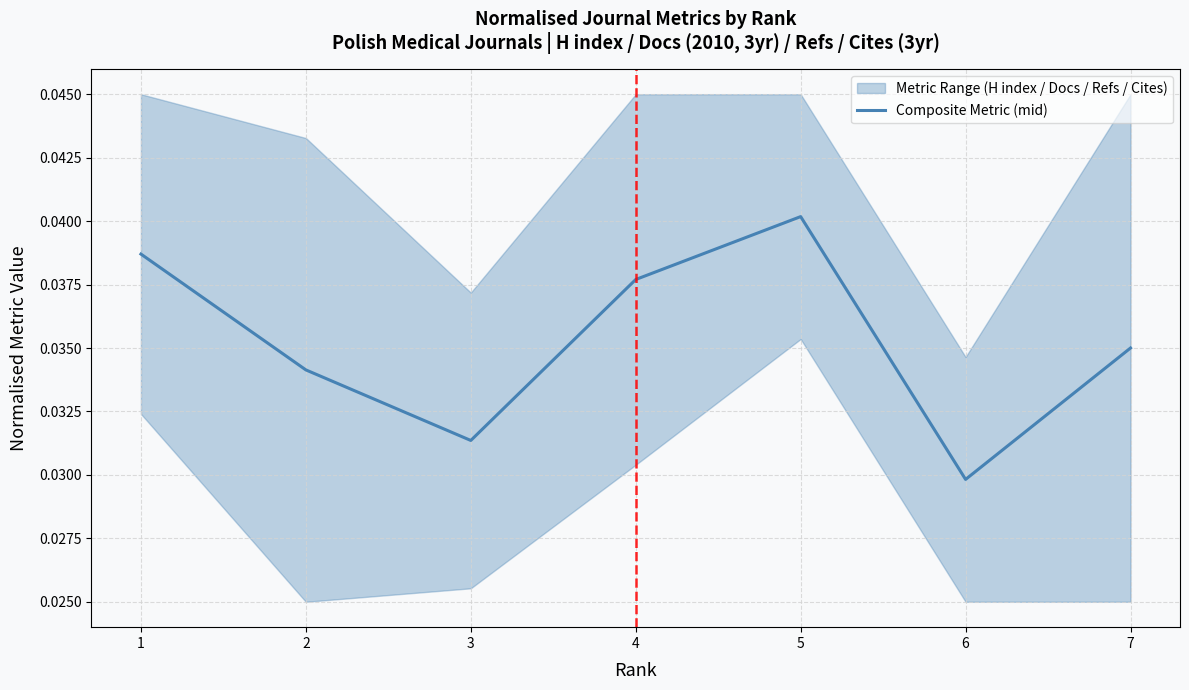

True or false: the data shows 0.0 at 7.

True